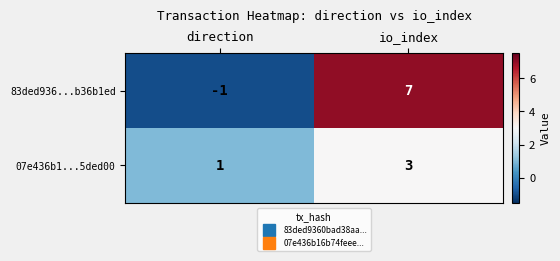

What is the sum of the 07e436b1...5ded00 values at direction and io_index?

4